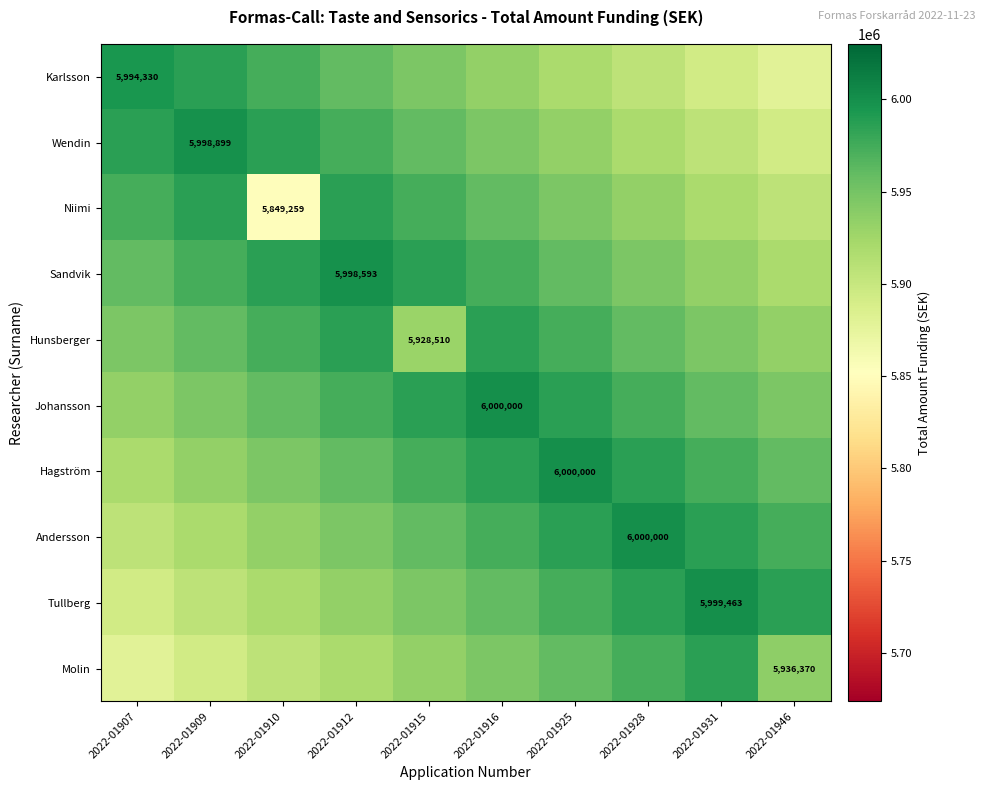

True or false: Johansson has a value of 10335990.6 at 2022-01916.

False